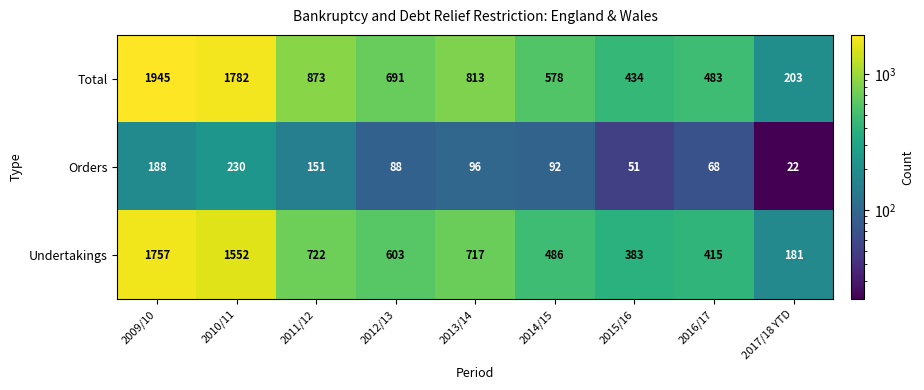

The value of Undertakings at 2010/11 is 1552. True or false?

True